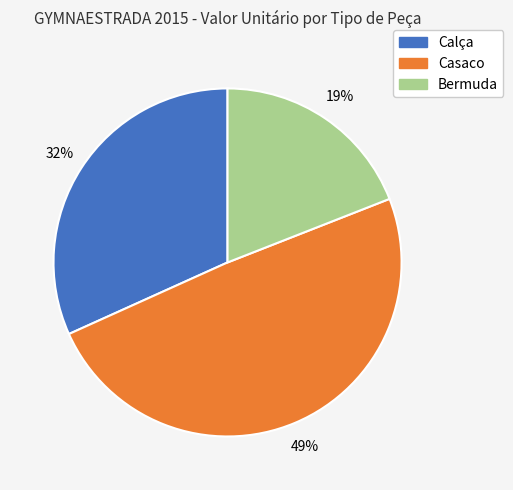

How many slices are in this pie chart?

3